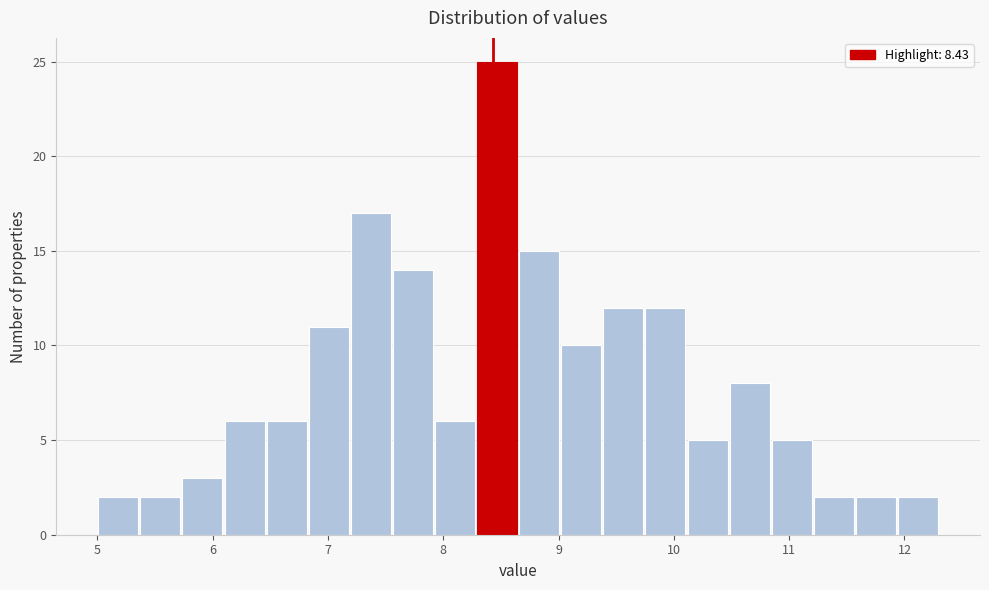

Around what value on the x-axis is the tallest bar? Give the approximate position of its centre, as read against the axis.

8.5